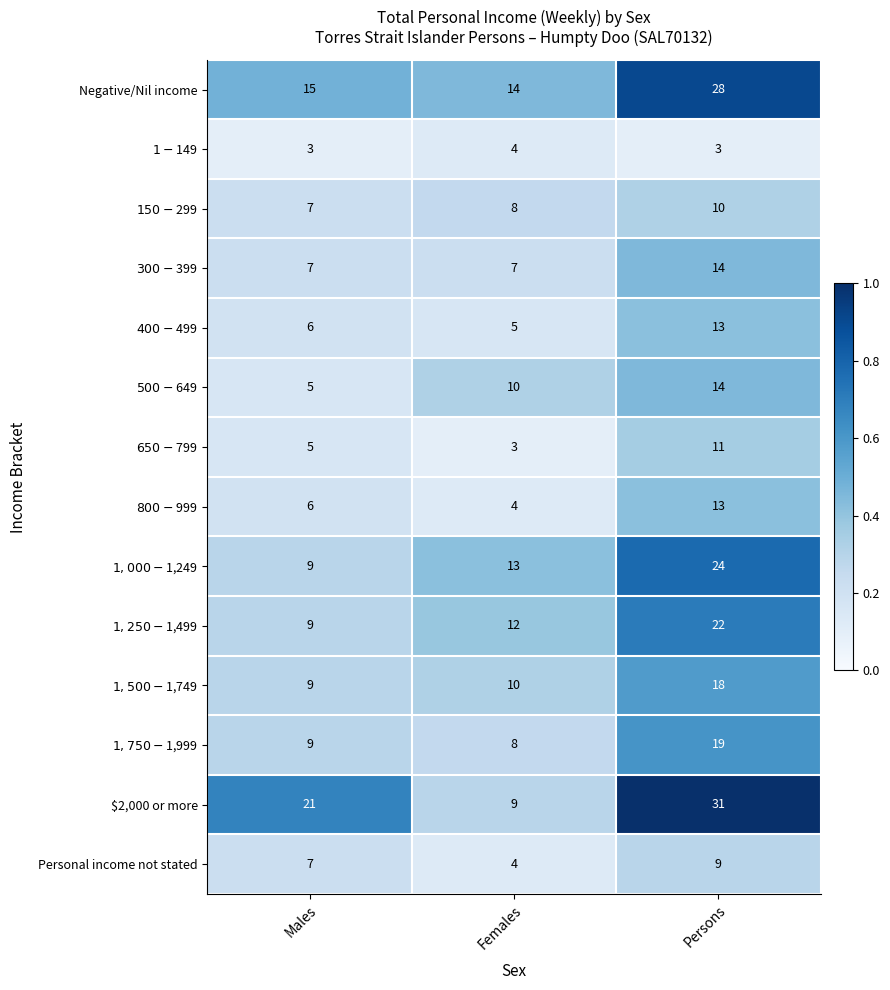

Which series changed the most between Males and Females?

$2,000 or more